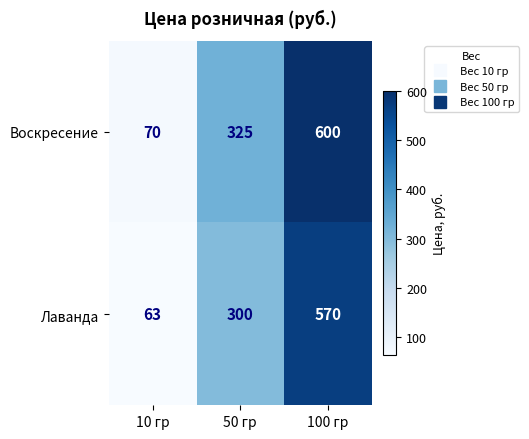

The value of Воскресение at 50 гр is 547. True or false?

False